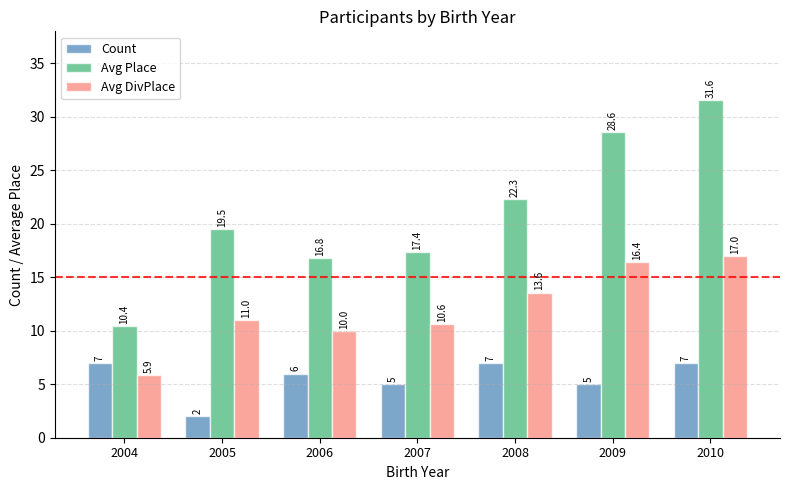

How many values in the Avg Place series are below 19?

3